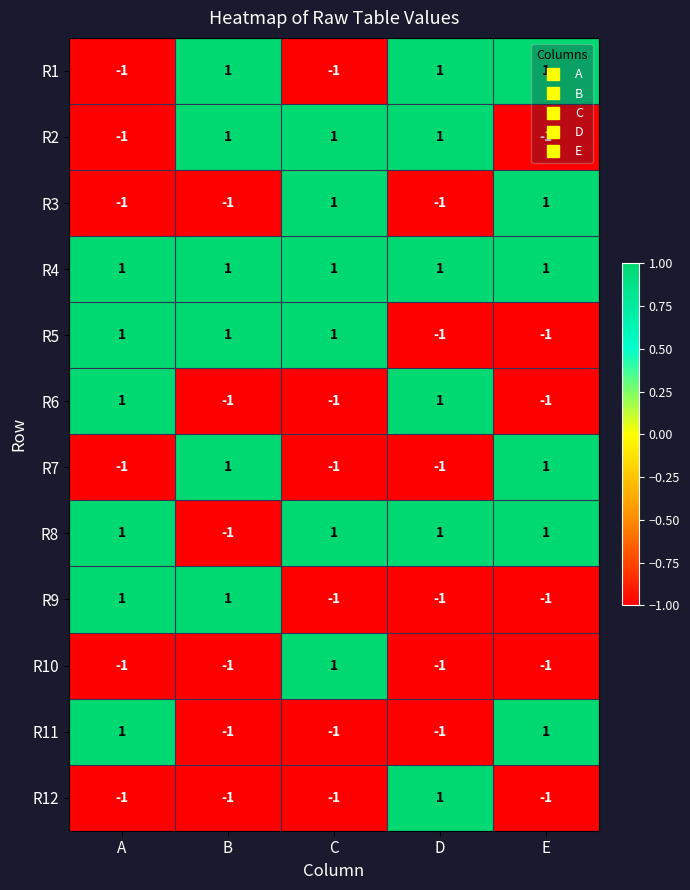

At how many categories does at least one series exceed 0?

5